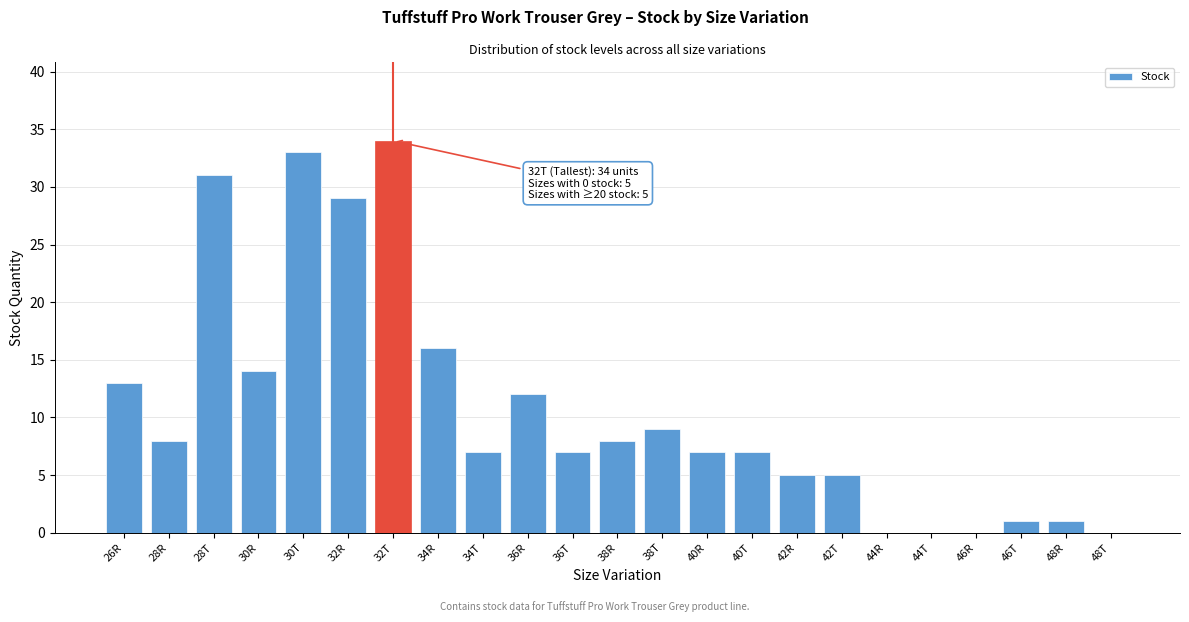

Reading left to right, list all the values displayed in this chart.

26R=13	28R=8	28T=31	30R=14	30T=33	32R=29	32T=34	34R=16	34T=7	36R=12	36T=7	38R=8	38T=9	40R=7	40T=7	42R=5	42T=5	44R=0	44T=0	46R=0	46T=1	48R=1	48T=0